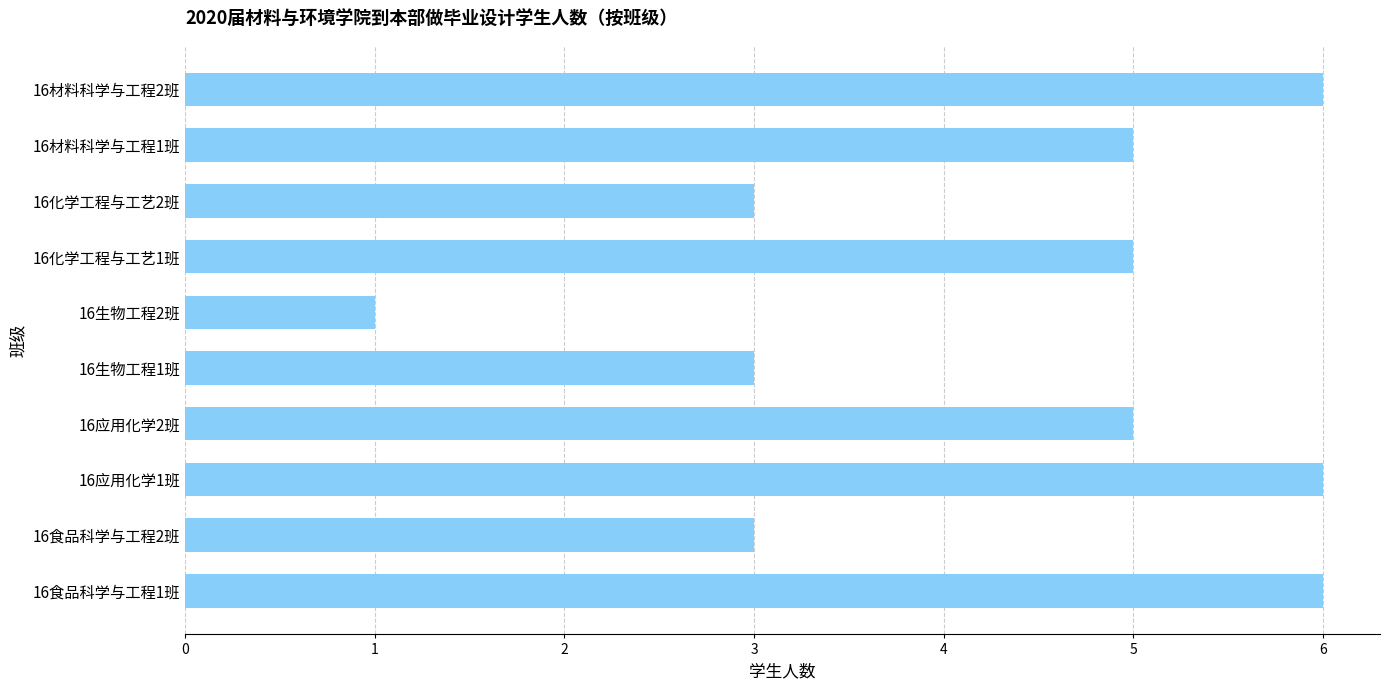

True or false: the data shows 3 at 16材料科学与工程1班.

False